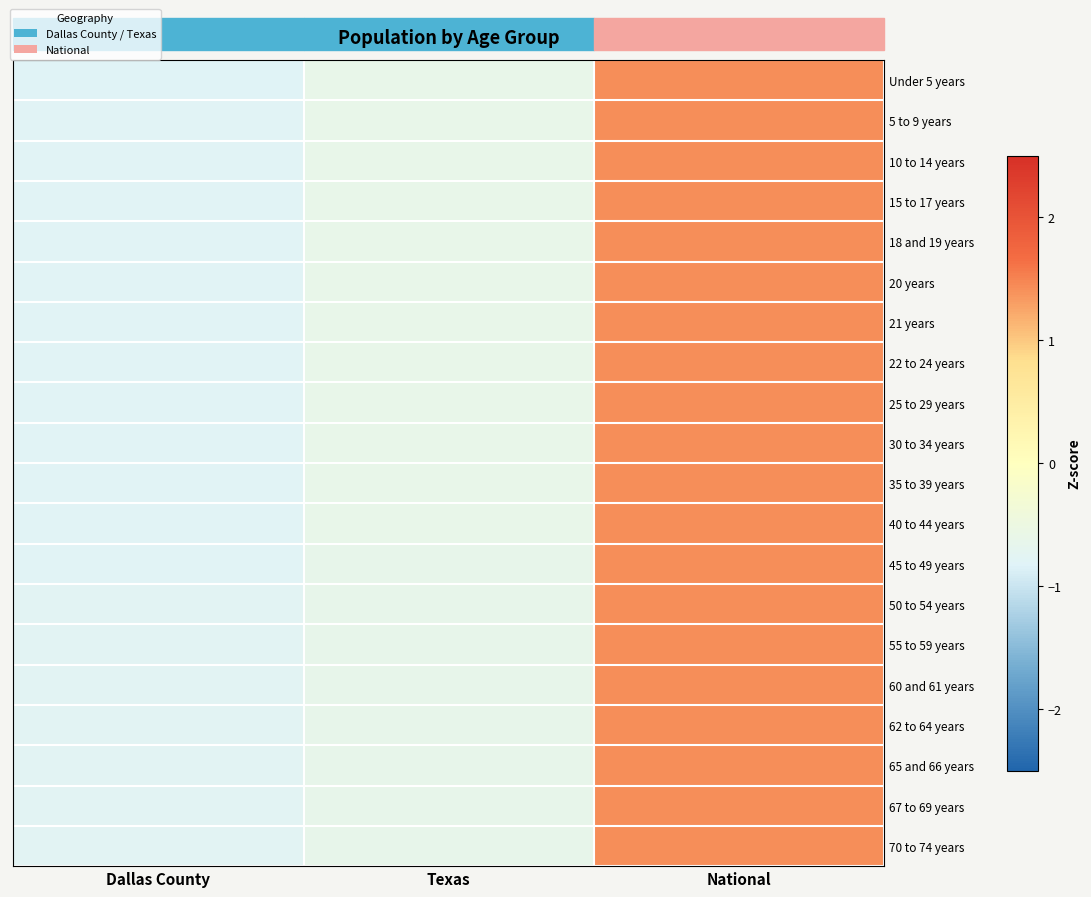

List the series in order of their peak value, lowest first.

Under 5 years, 5 to 9 years, 10 to 14 years, 15 to 17 years, 30 to 34 years, 35 to 39 years, 25 to 29 years, 22 to 24 years, 18 and 19 years, 21 years, 20 years, 40 to 44 years, 45 to 49 years, 50 to 54 years, 55 to 59 years, 65 and 66 years, 60 and 61 years, 62 to 64 years, 67 to 69 years, 70 to 74 years